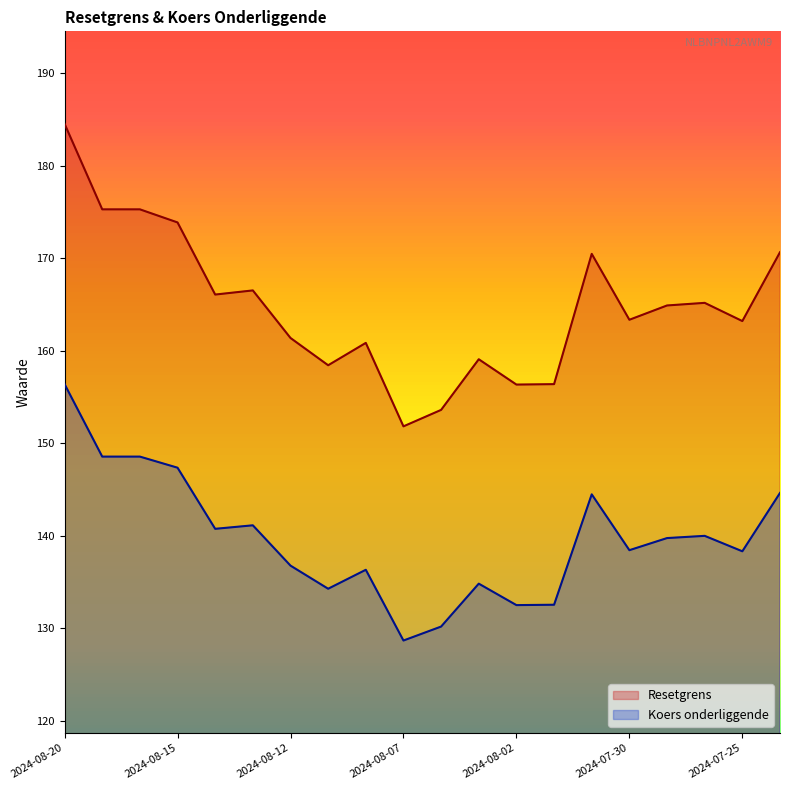

Reading right to left, list all the values displayed in this chart.

Resetgrens: 2024-07-24=170.7	2024-07-25=163.2	2024-07-26=165.2	2024-07-29=164.9	2024-07-30=163.4	2024-07-31=170.5	2024-08-01=156.4	2024-08-02=156.3	2024-08-05=159.1	2024-08-06=153.6	2024-08-07=151.8	2024-08-08=160.9	2024-08-09=158.4	2024-08-12=161.4	2024-08-13=166.5	2024-08-14=166.1	2024-08-15=173.9	2024-08-16=175.3	2024-08-19=175.3	2024-08-20=184.6
Koers onderliggende: 2024-07-24=144.6	2024-07-25=138.3	2024-07-26=140.0	2024-07-29=139.8	2024-07-30=138.4	2024-07-31=144.5	2024-08-01=132.5	2024-08-02=132.5	2024-08-05=134.8	2024-08-06=130.2	2024-08-07=128.7	2024-08-08=136.3	2024-08-09=134.3	2024-08-12=136.8	2024-08-13=141.1	2024-08-14=140.8	2024-08-15=147.4	2024-08-16=148.6	2024-08-19=148.6	2024-08-20=156.4